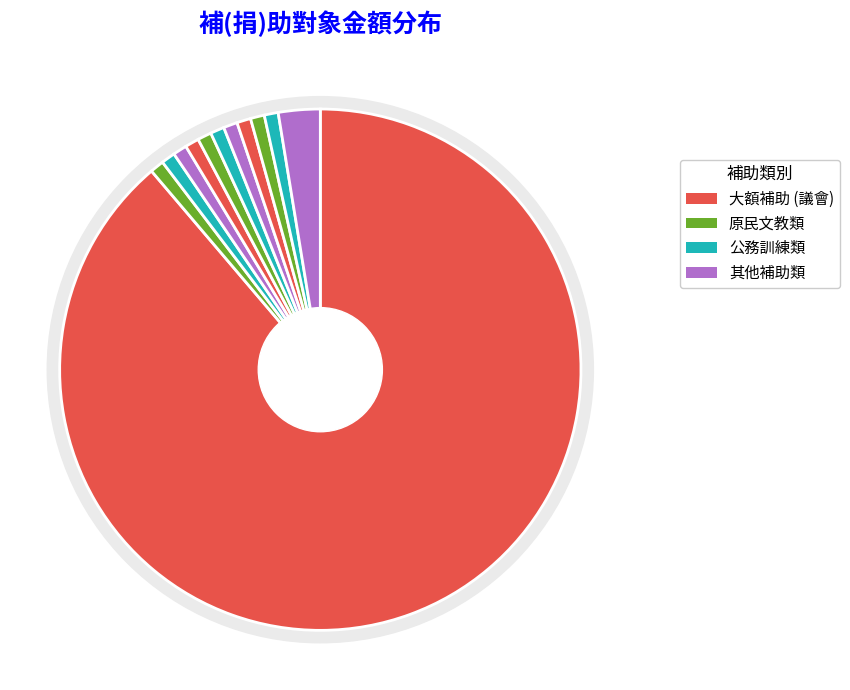

Count the number of slices in the pie.

12